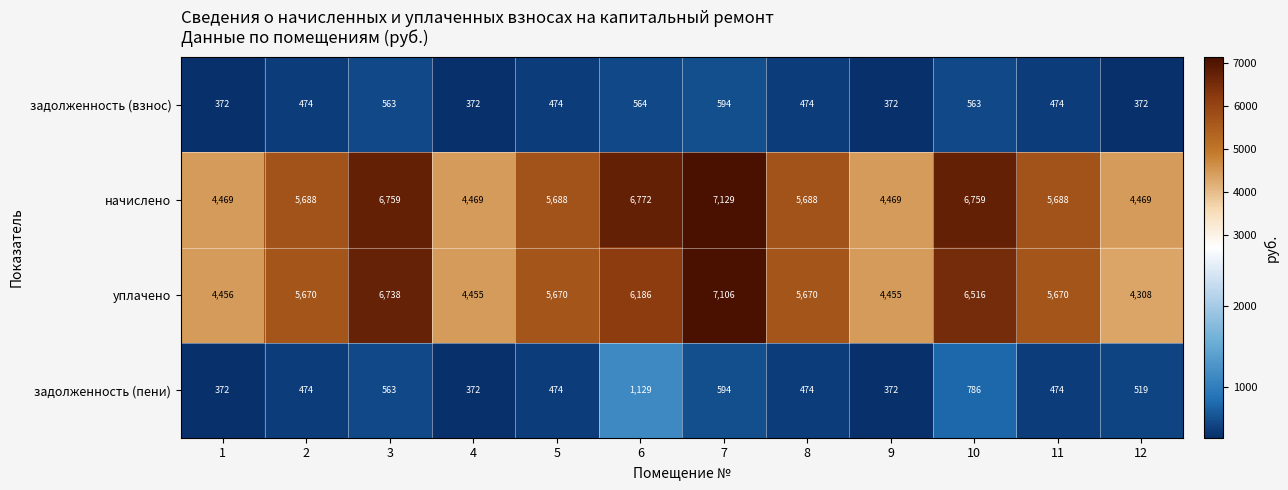

Rank the series by their maximum value, from highest to lowest.

начислено, уплачено, задолженность (пени), задолженность (взнос)